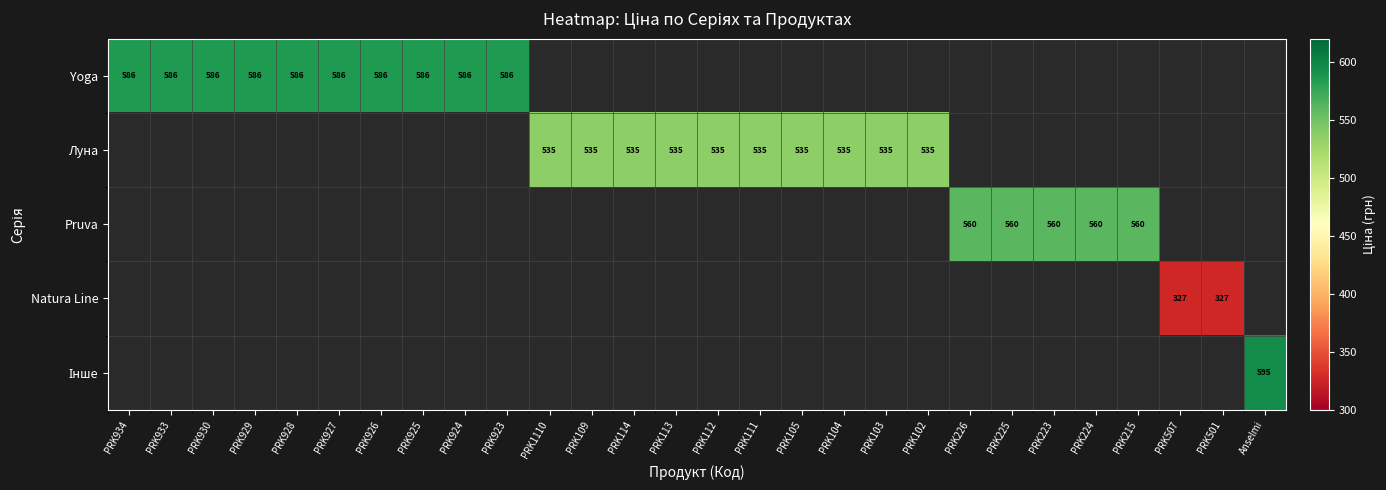

Is it true that Pruva equals 183 at PRK215?

False